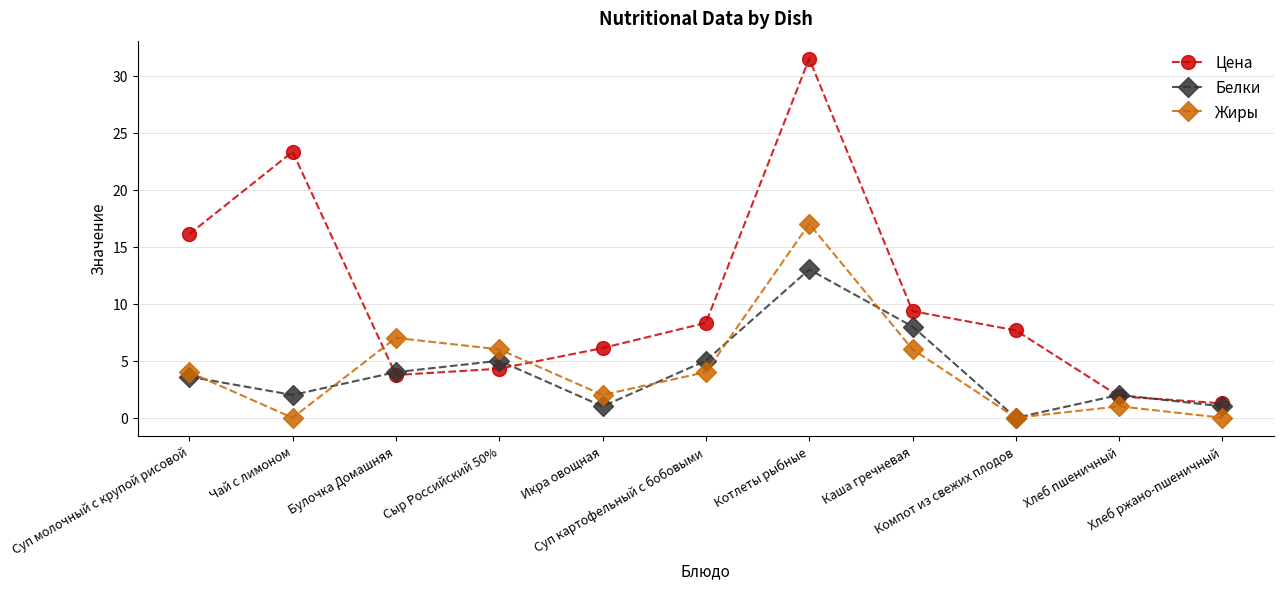

What is the highest value of the Жиры series?

17.0